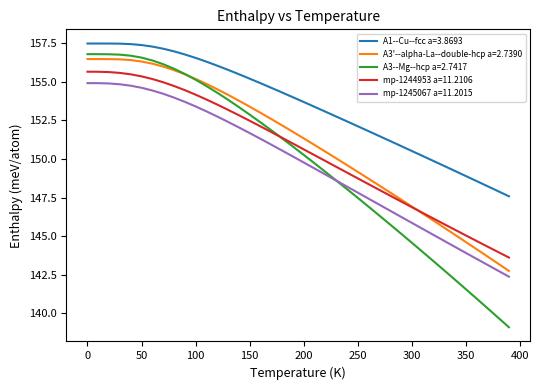

Which series has the largest range (max minus min)?

A3--Mg--hcp a=2.7417